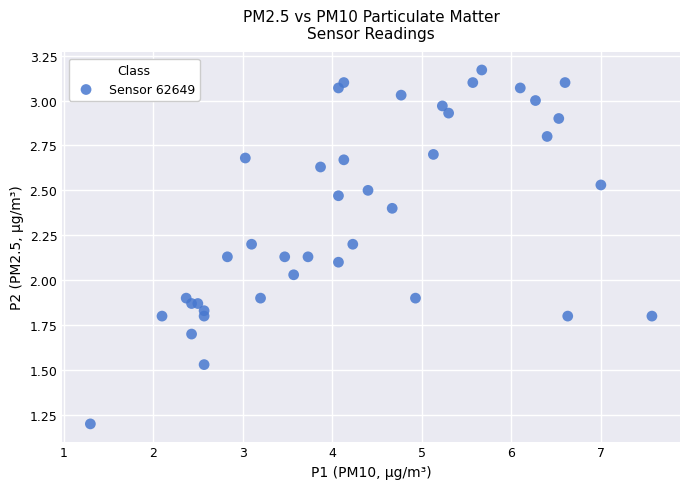

What is the range of X values (max minus min)?

6.3